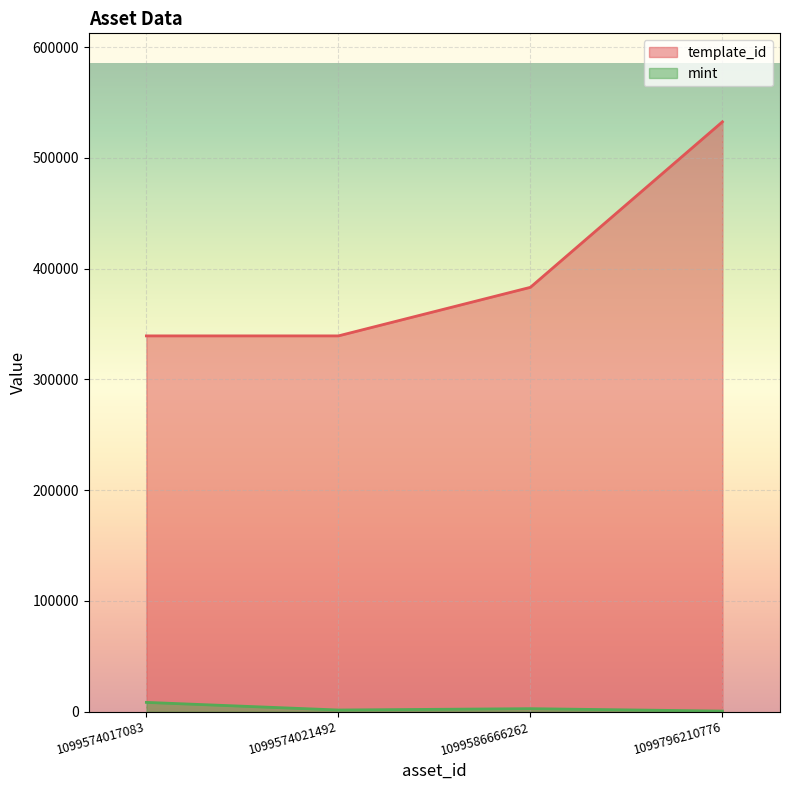

Which series has the largest total across all categories?

template_id